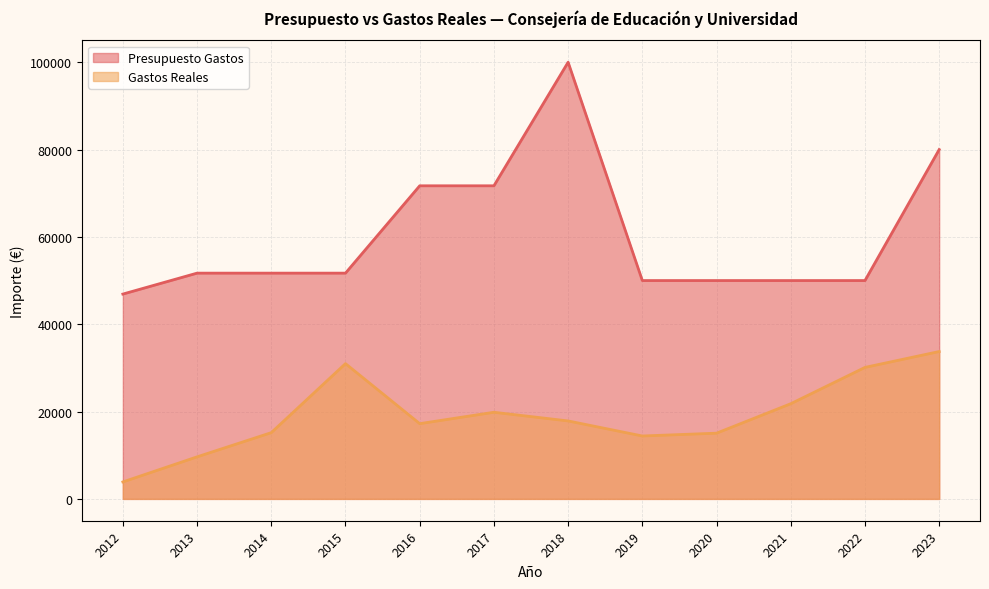

The value of Gastos Reales at 2012 is 3885.8. True or false?

True